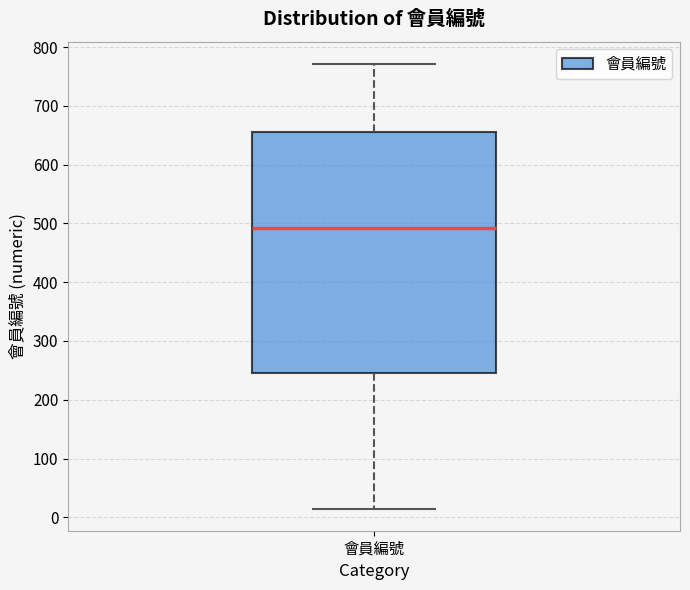

Where does the median line of the box for 會員編號 sit on the y-axis? The values are not printed on the chart, so give them approximately, as read against the axis.

490